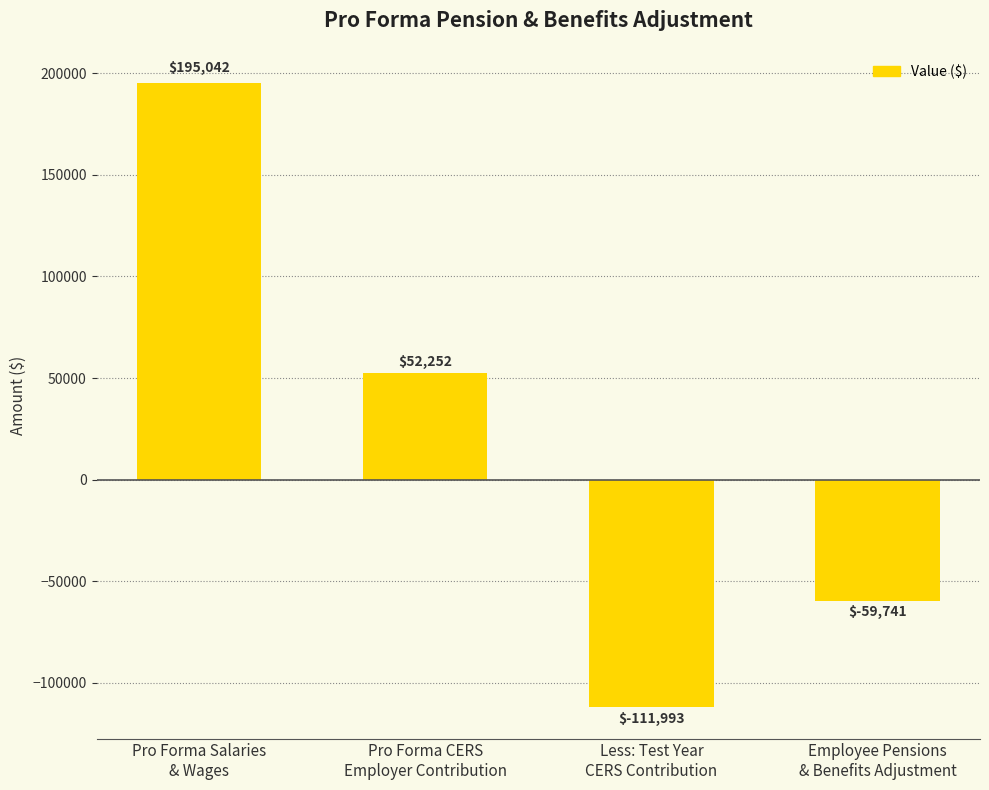

How many negative values are there?

2